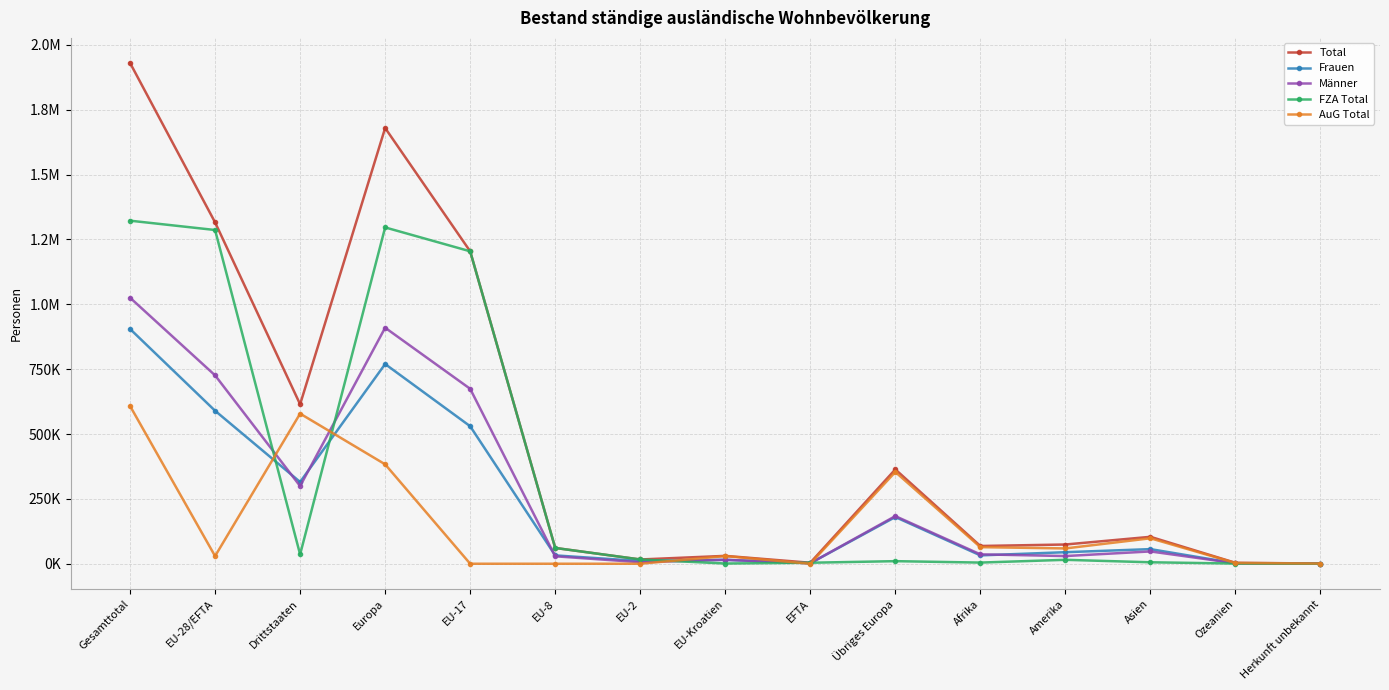

Which series has the largest total across all categories?

Total